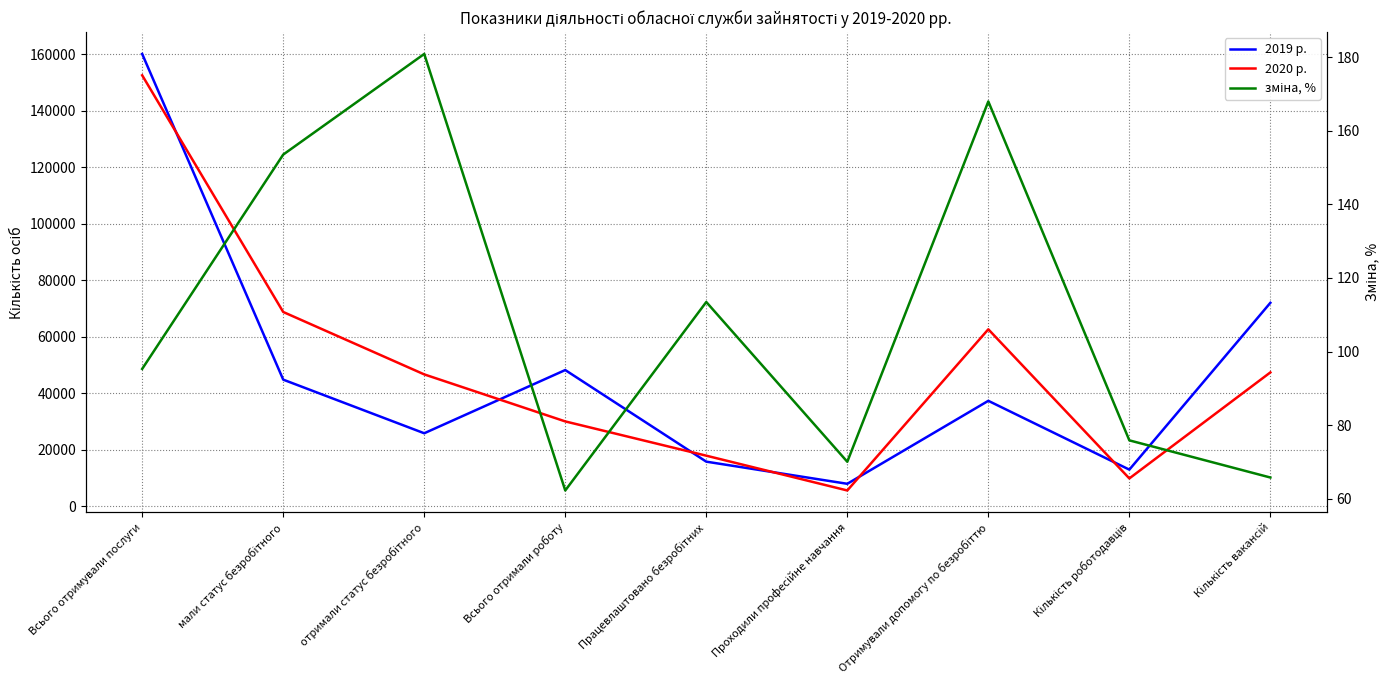

True or false: 2019 р. has more than 0 points higher than both neighbors.

True